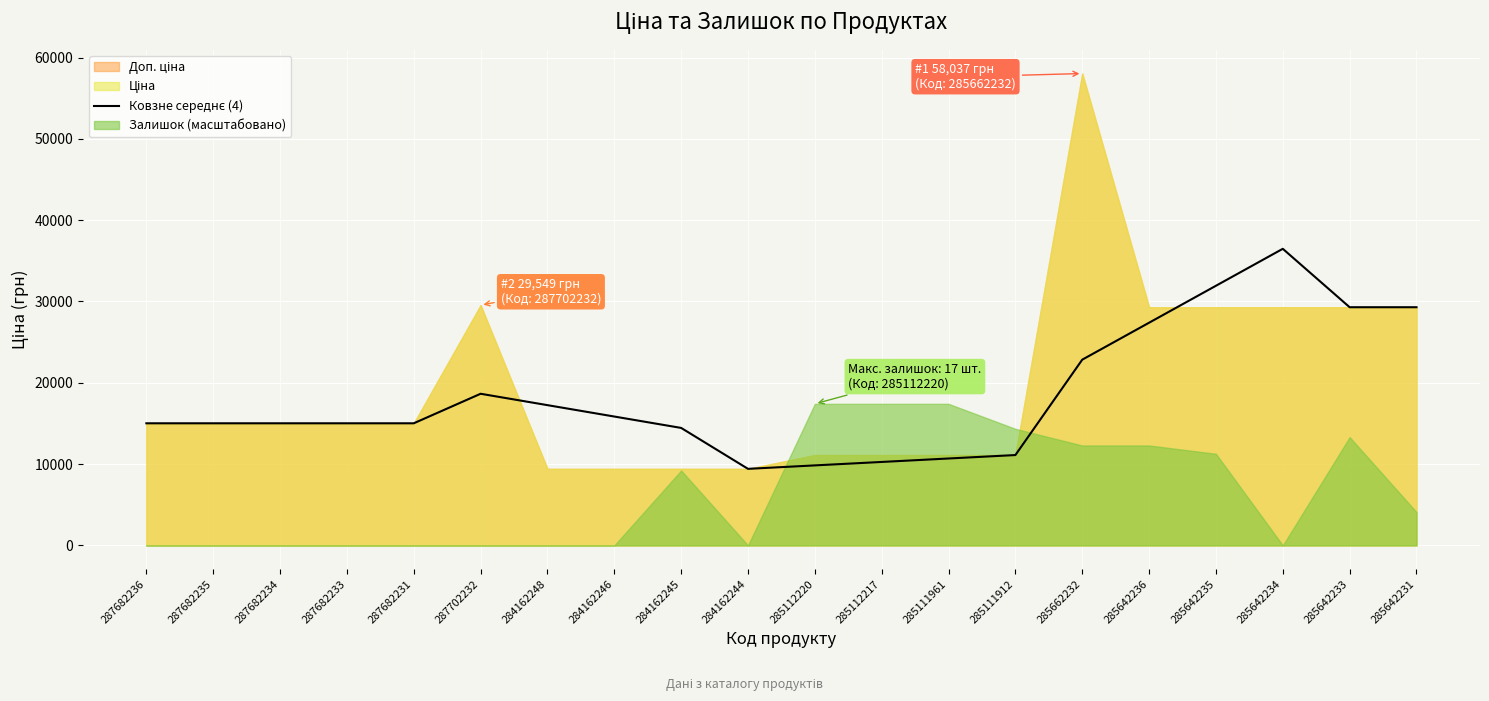

How many interior local valleys (lower than both neighbors) does the data have?

1